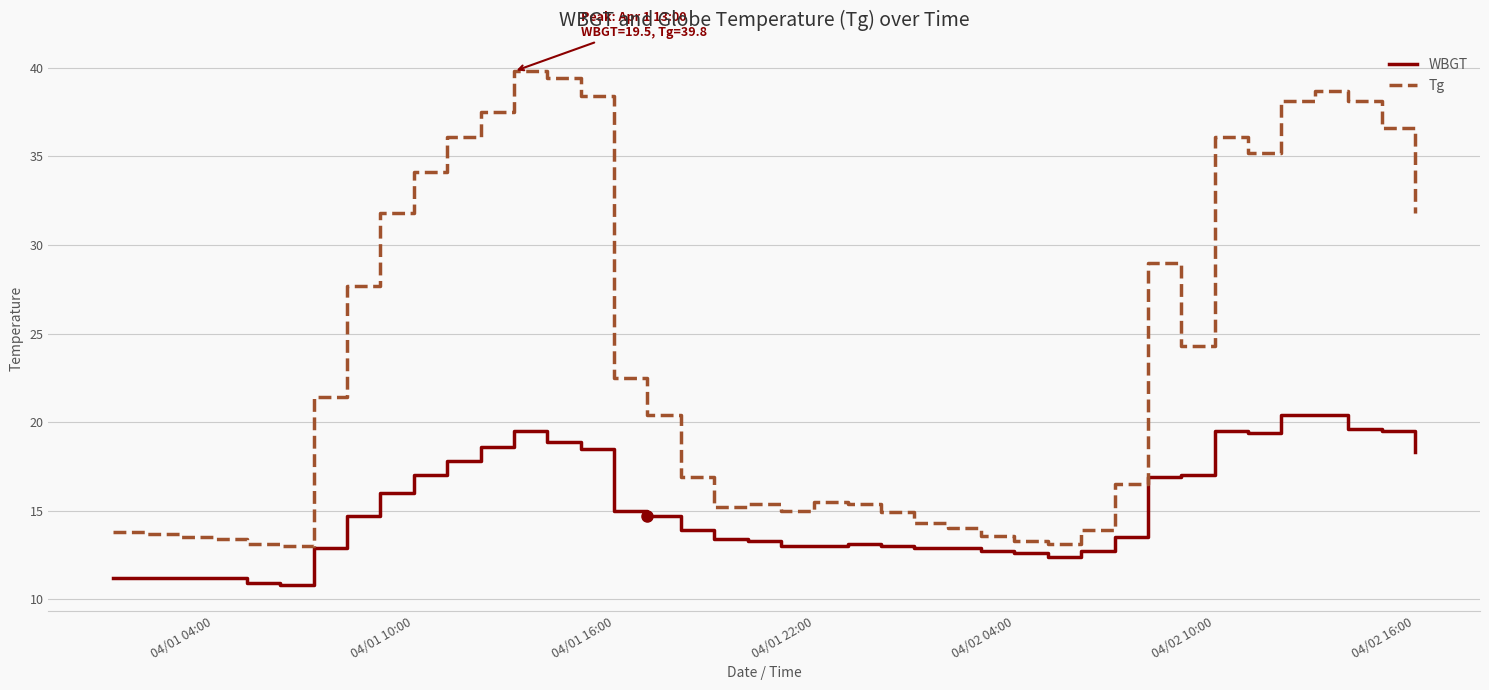

Which series has the largest range (max minus min)?

Tg